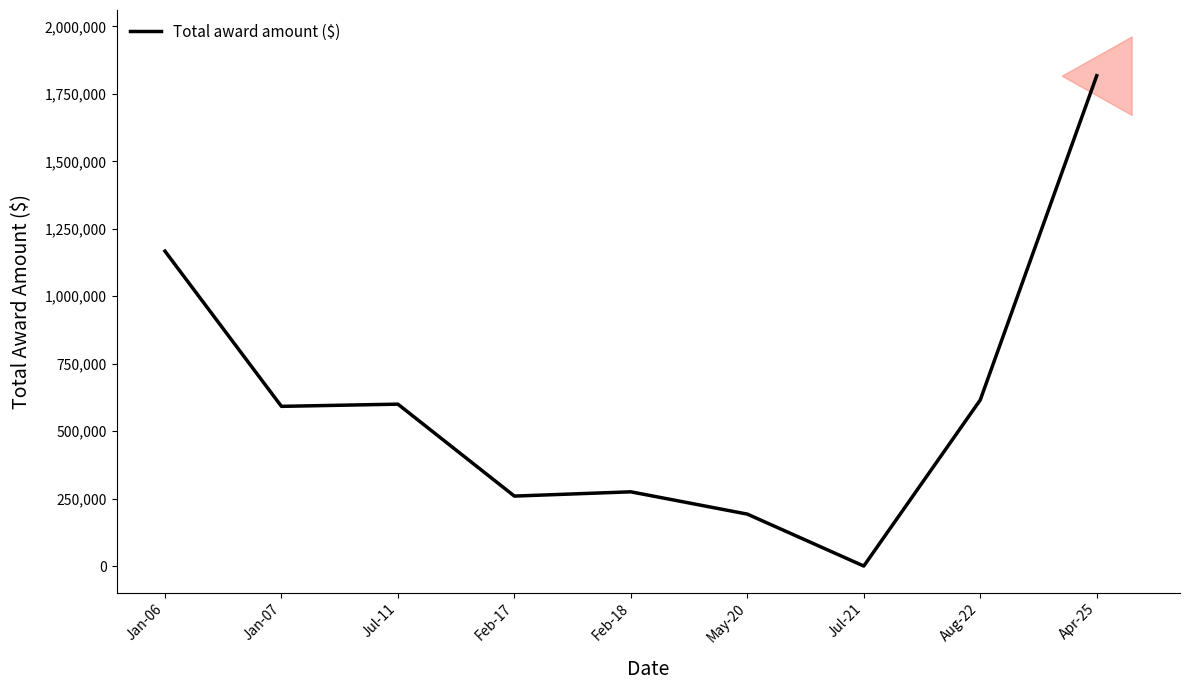

How many points are lower than both their immediate neighbors (excluding endpoints)?

3